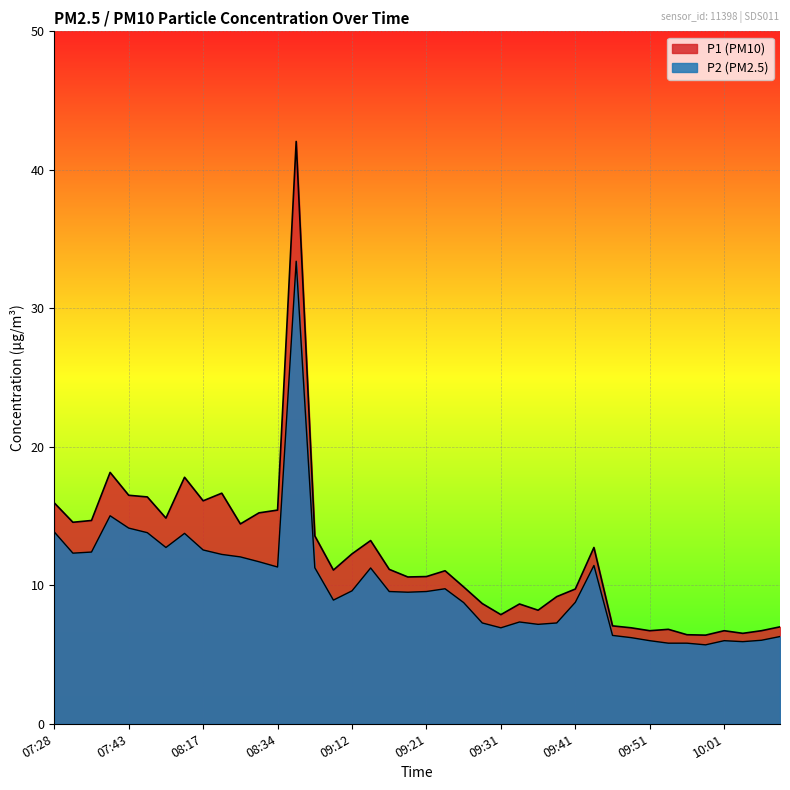

How many data points in P1 are above 11?

21